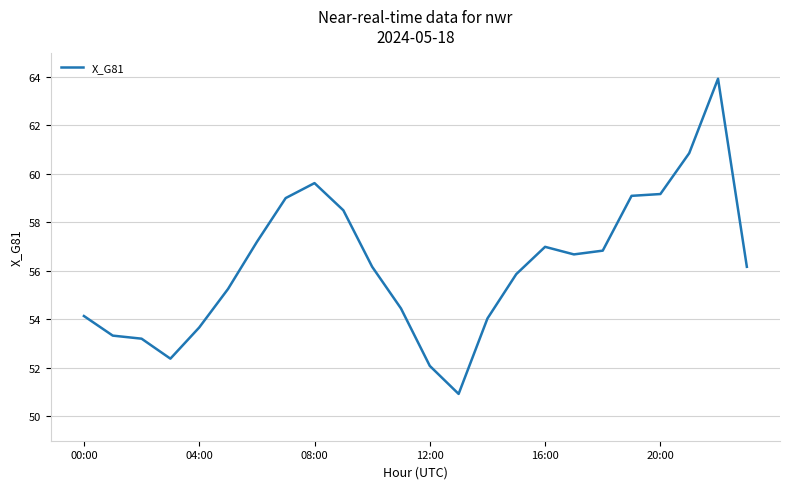

What is the smallest value displayed?

50.9